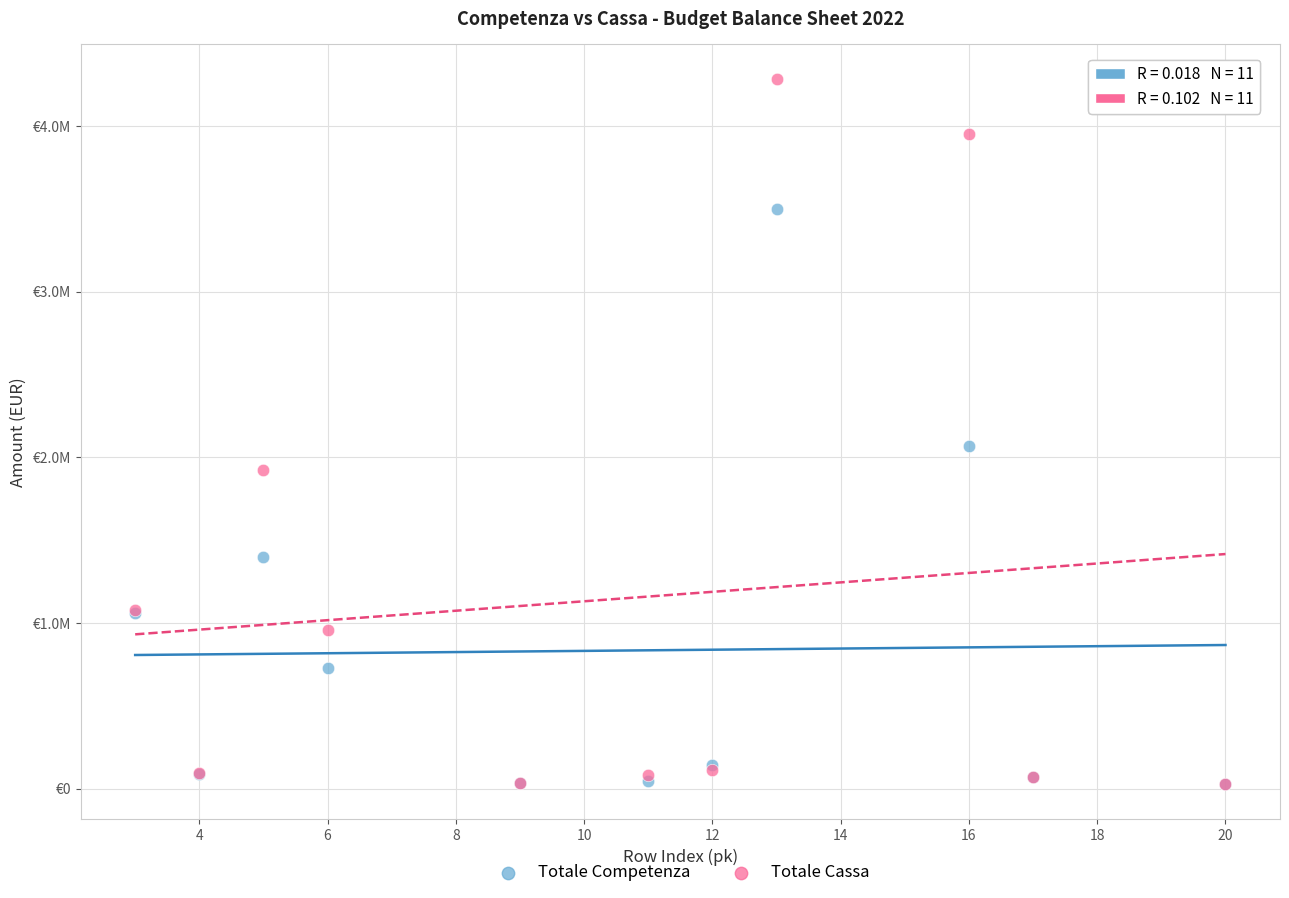

Which series contains the highest Y value?

Totale Cassa